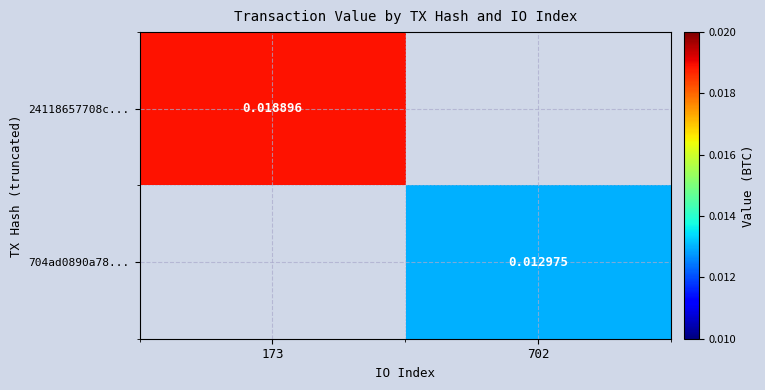

Rank the series by their maximum value, from highest to lowest.

24118657708c..., 704ad0890a78...